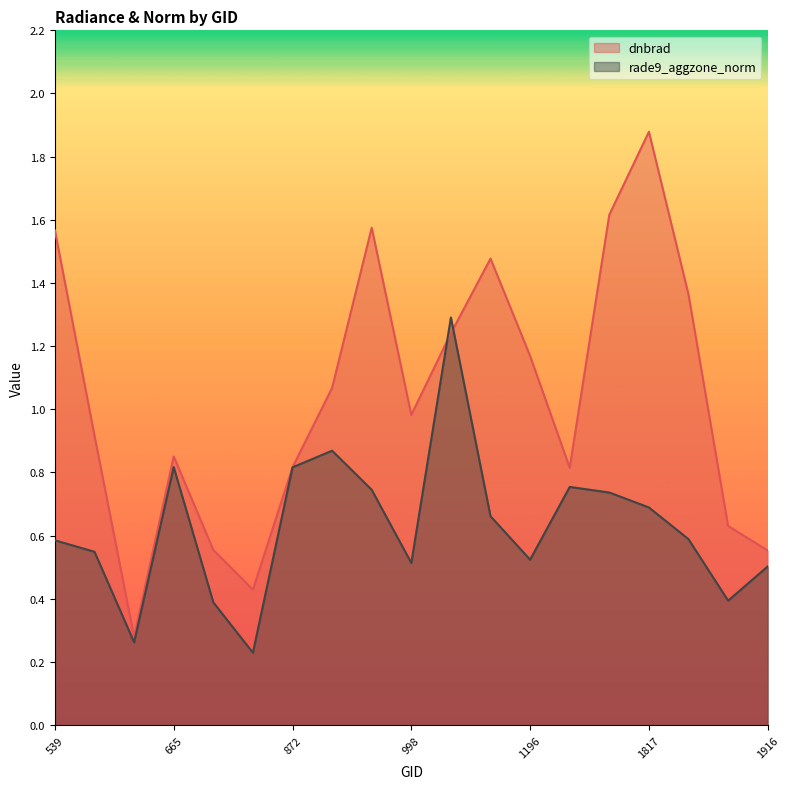

The rade9_aggzone_norm series shows 0.4 at 1880. True or false?

True